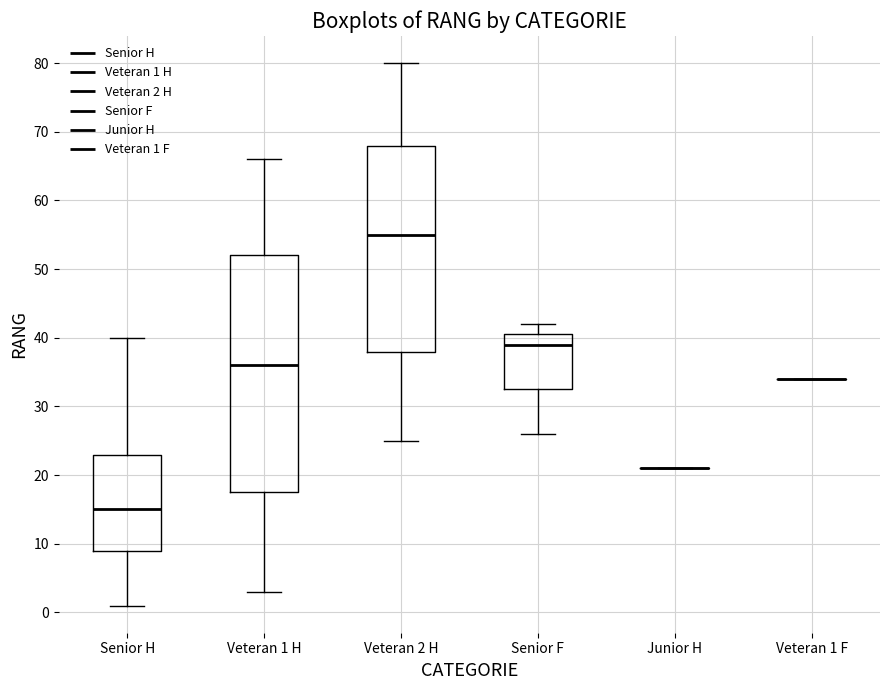

Where does the median line of the box for Veteran 1 H sit on the y-axis? The values are not printed on the chart, so give them approximately, as read against the axis.

36